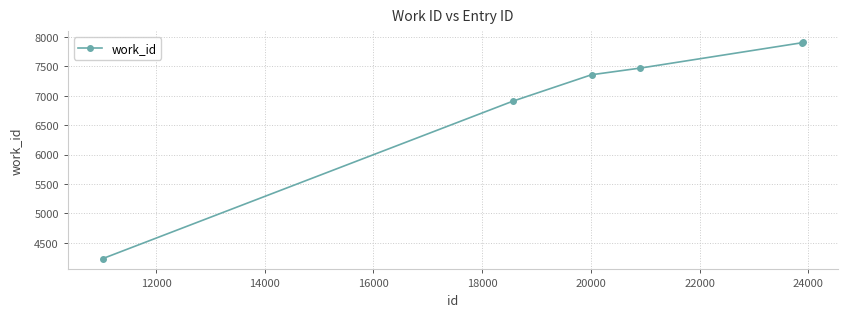

What is the smallest value displayed?

4233